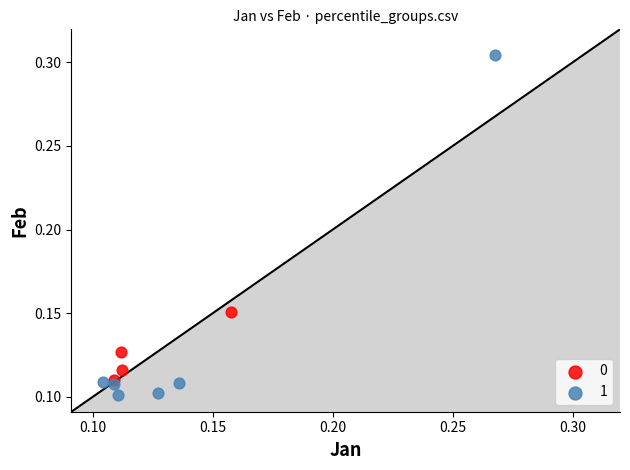

What are all the series names shown in the legend?

0, 1